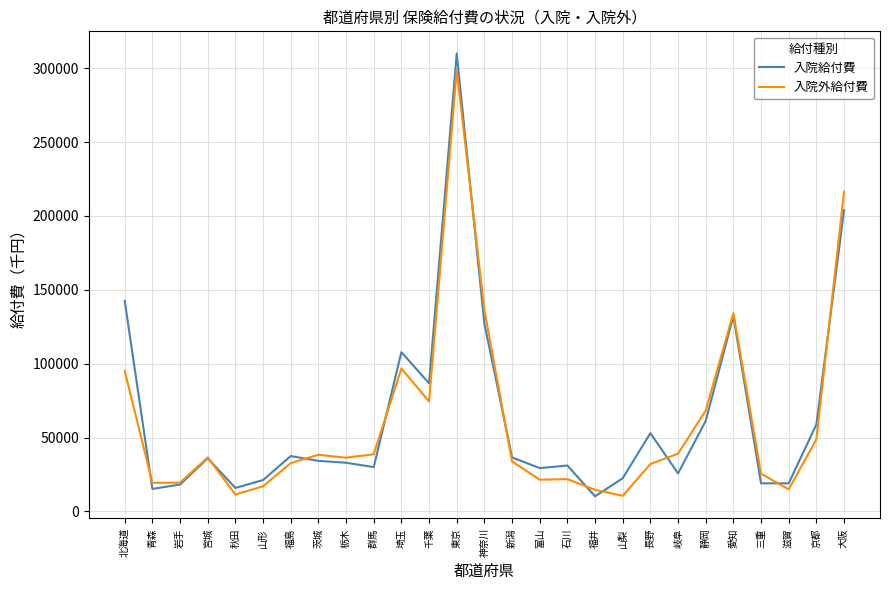

Is it true that 入院外給付費 equals 11446.5 at 秋田?

True